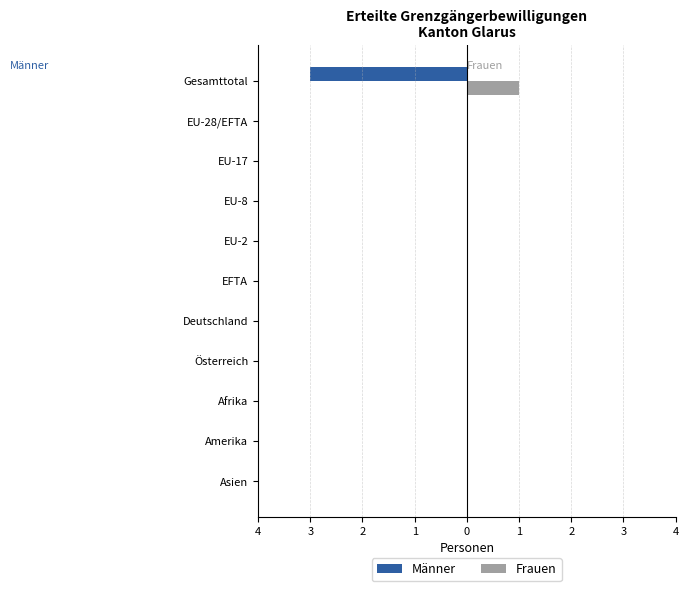

What are all the series names shown in the legend?

Männer, Frauen